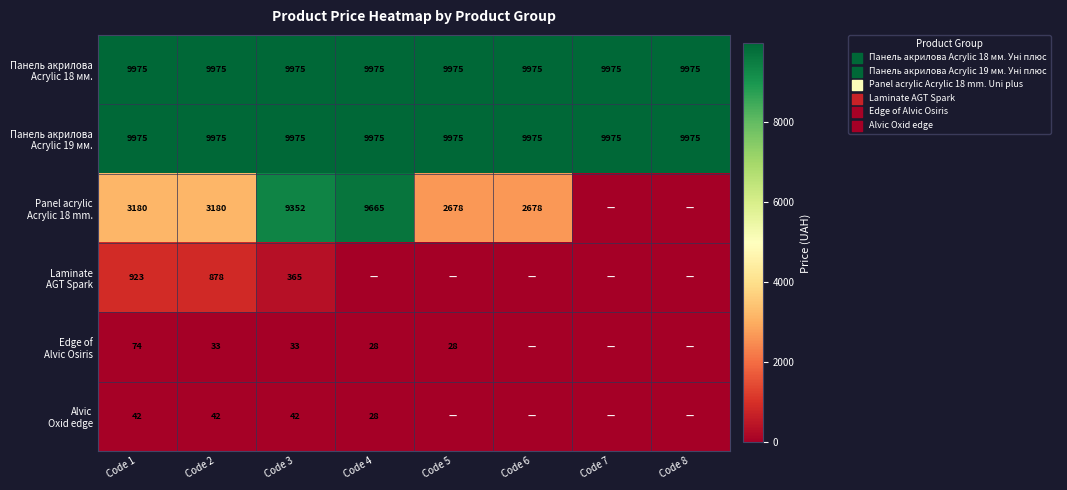

What is the difference between the highest and lowest values at Code 3?

9942